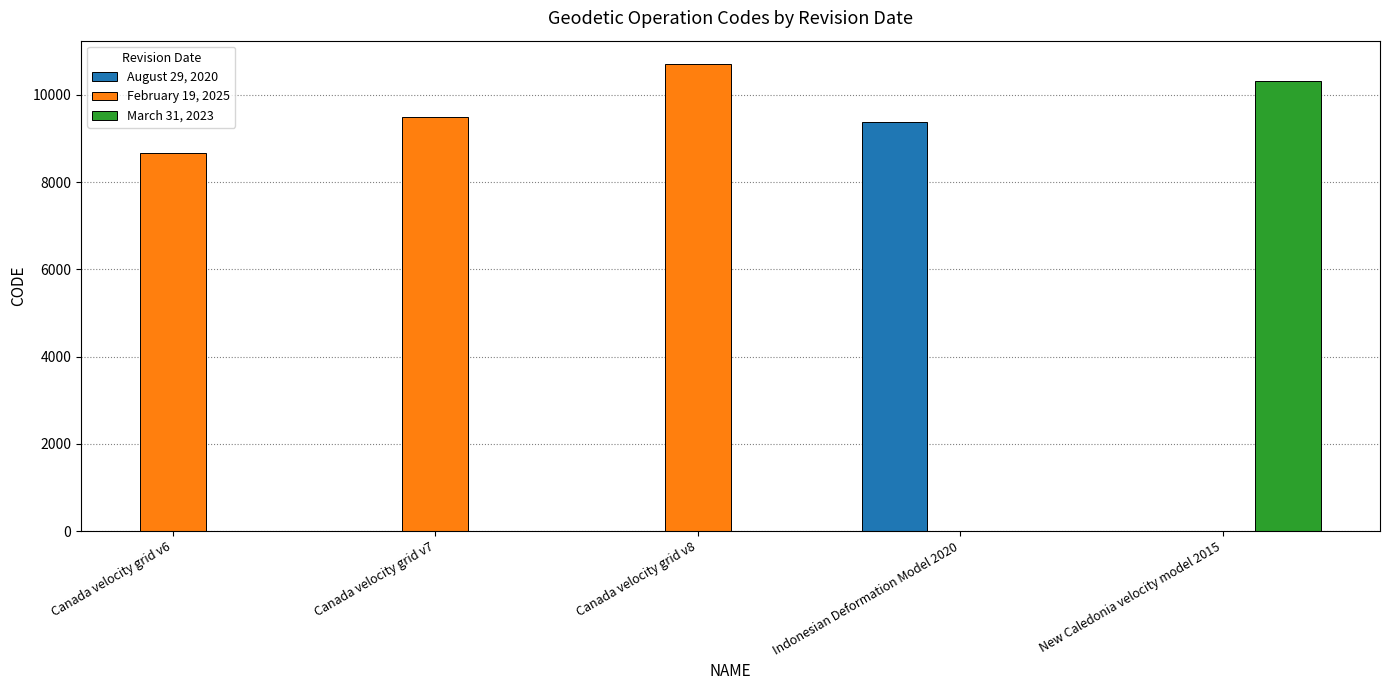

Are the bars grouped side by side (vs. stacked)?

No